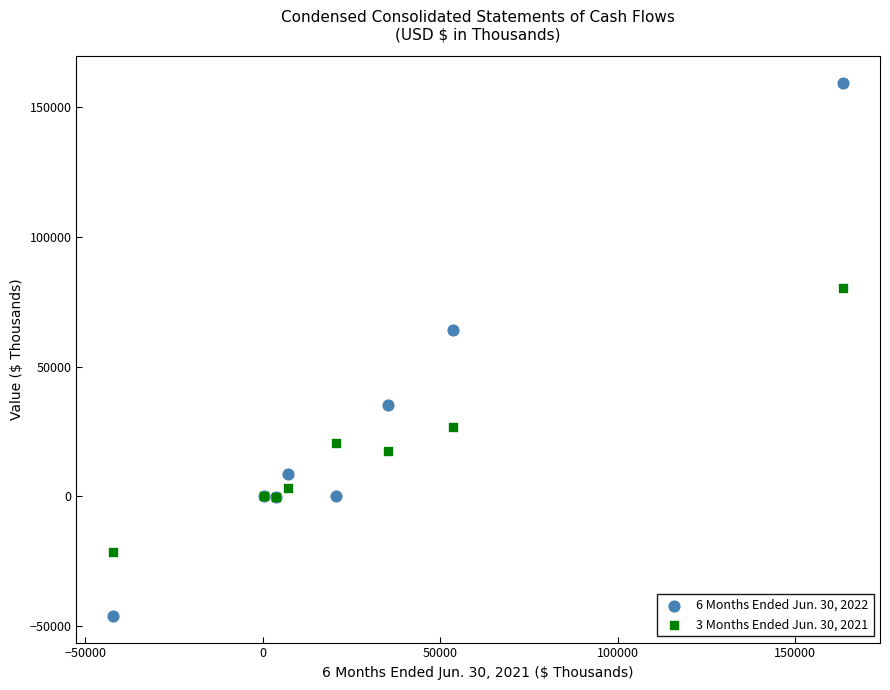

Which series has the largest Y range (max minus min)?

6 Months Ended Jun. 30, 2022